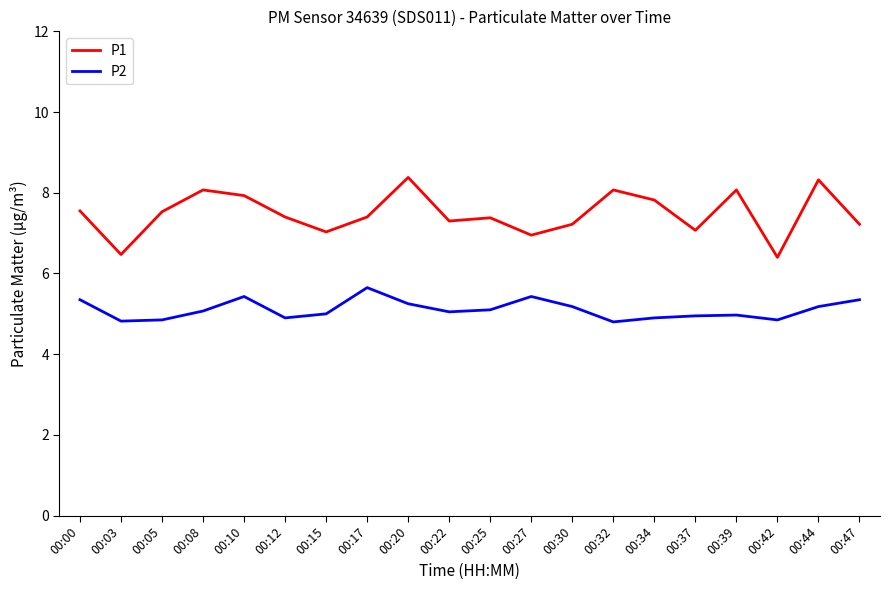

What value does the P1 series have at 00:15?

7.0